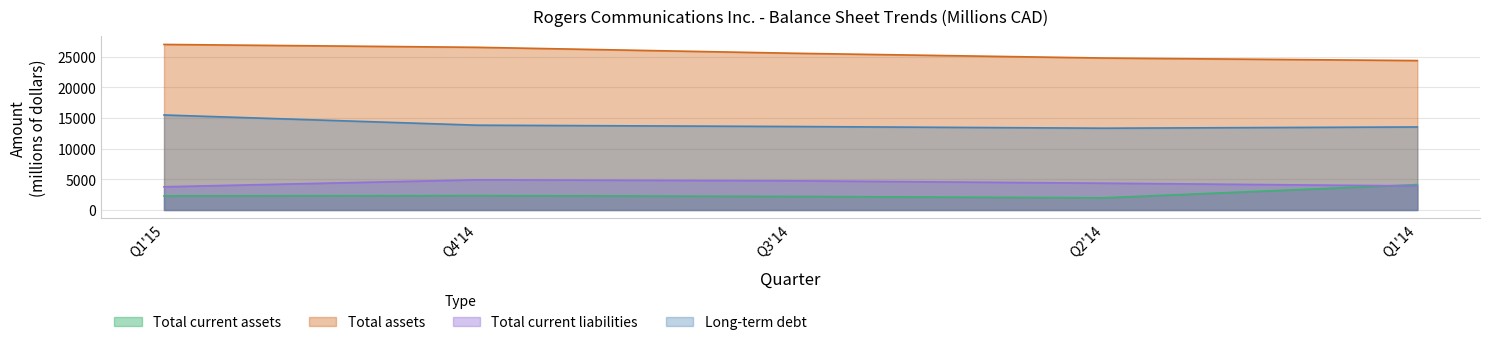

What are all the series names shown in the legend?

Total current assets, Total assets, Total current liabilities, Long-term debt